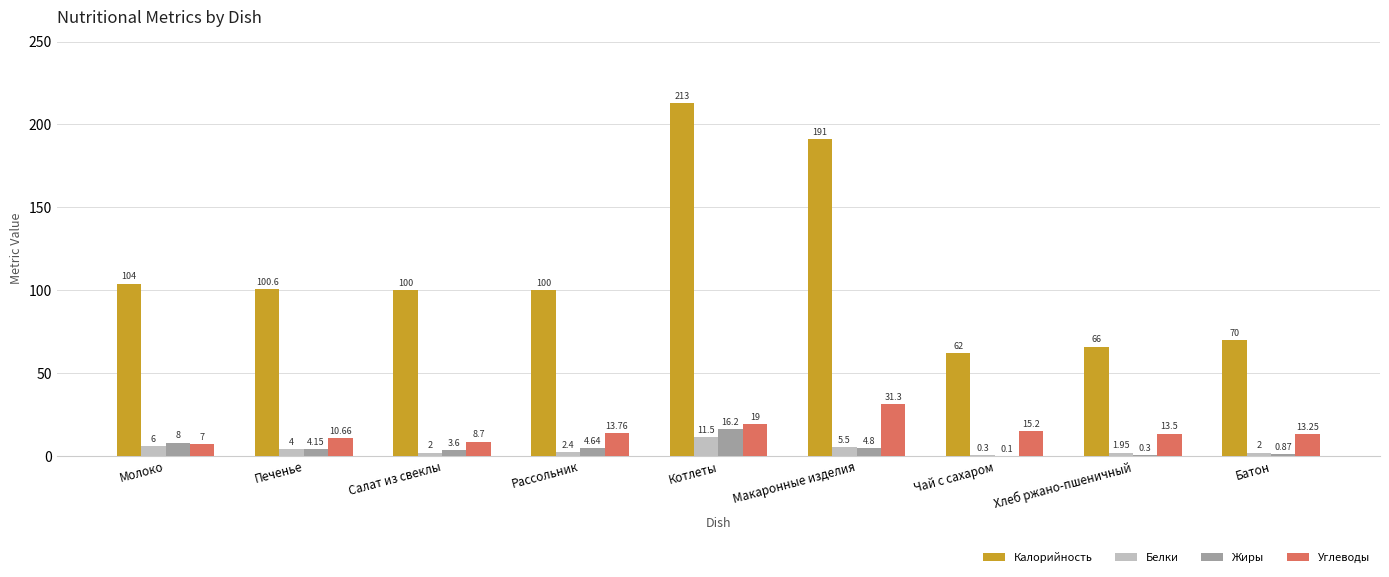

The Калорийность series shows 141.0 at Котлеты. True or false?

False